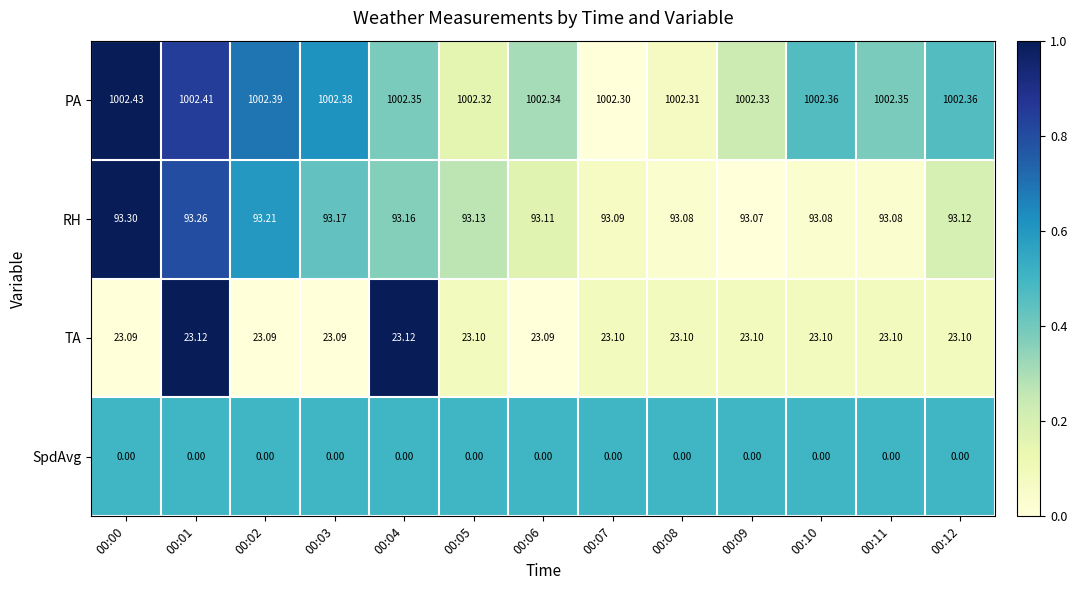

List the series in order of their peak value, lowest first.

SpdAvg, TA, RH, PA